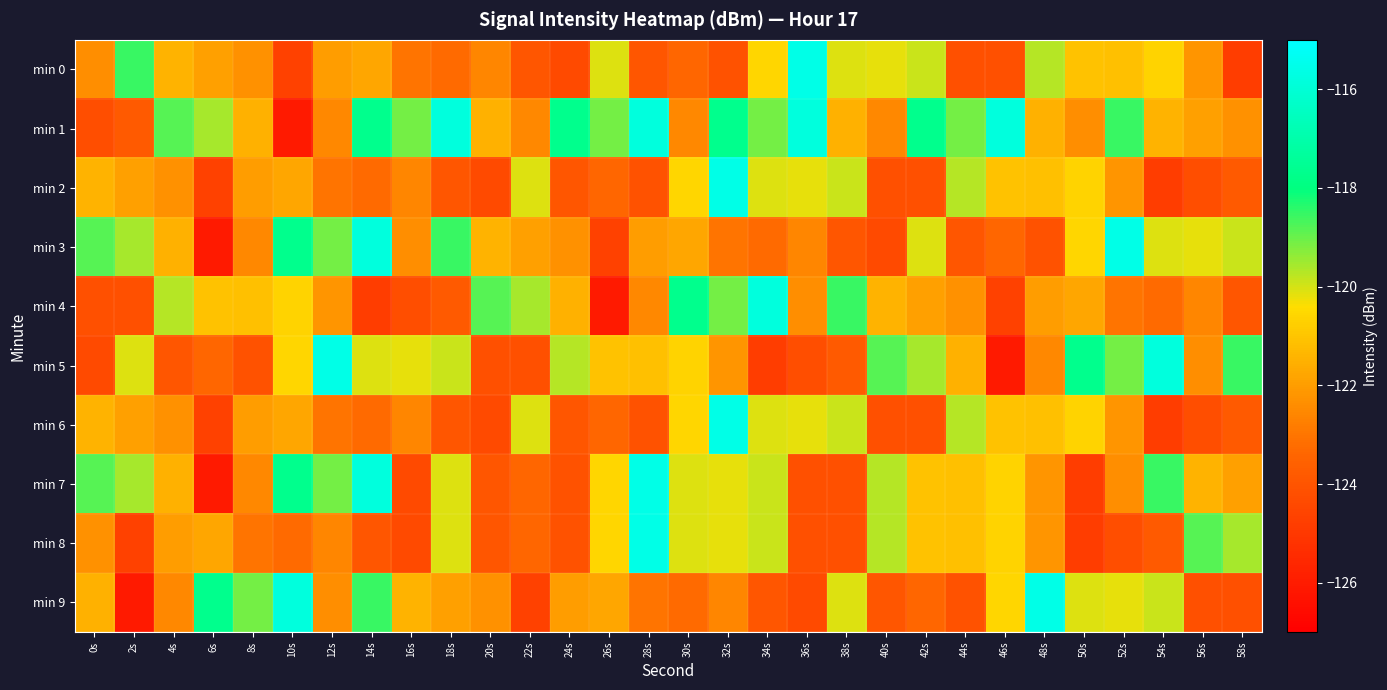

What is the difference between the highest and lowest values at 8s?

5.0